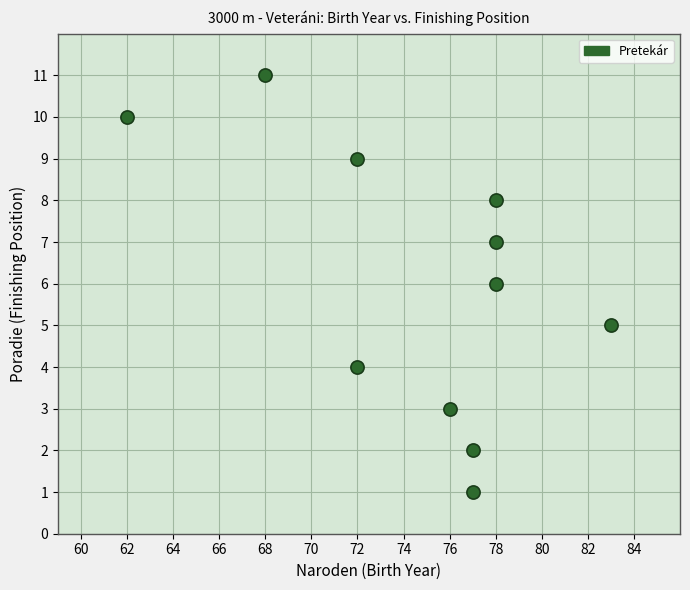

What is the average Y value?

6